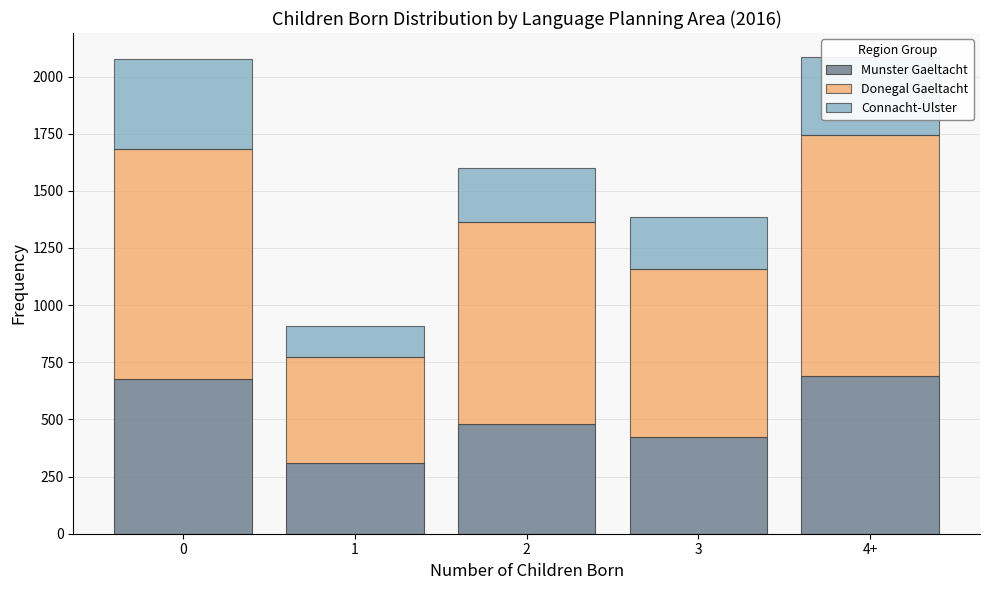

What is the approximate value of Munster Gaeltacht at 2, to the nearest 10?

480